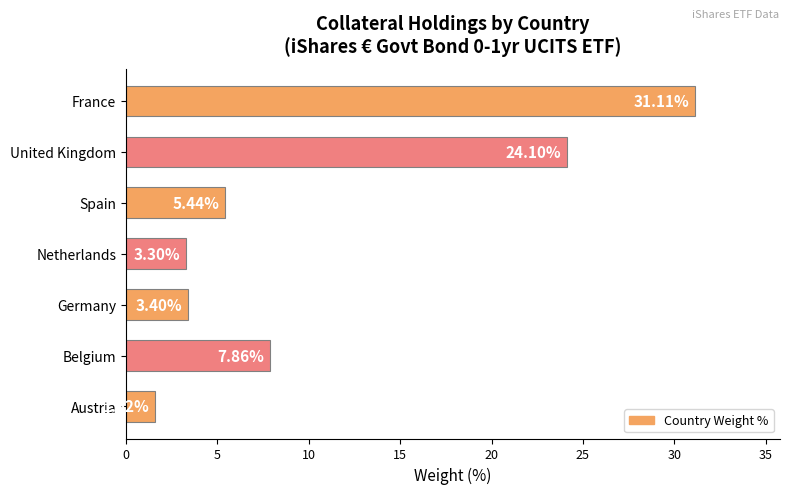

Rank the categories by value from highest to lowest.

France, United Kingdom, Belgium, Spain, Germany, Netherlands, Austria